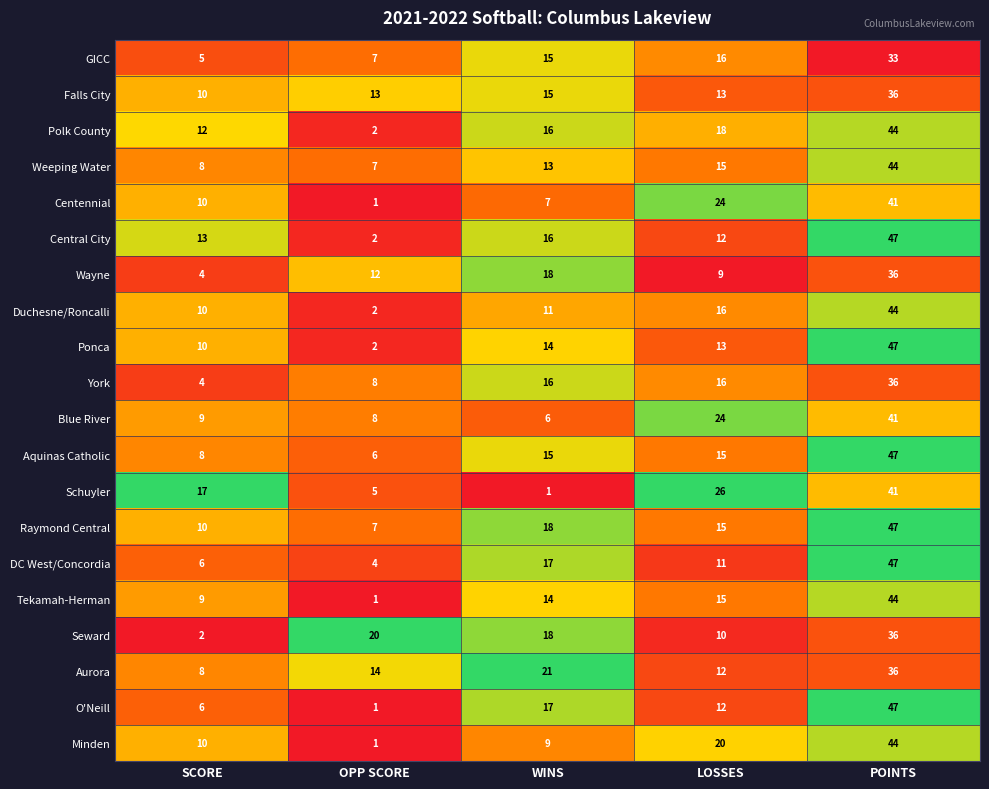

Rank the categories by GICC value from highest to lowest.

POINTS, LOSSES, WINS, OPP SCORE, SCORE